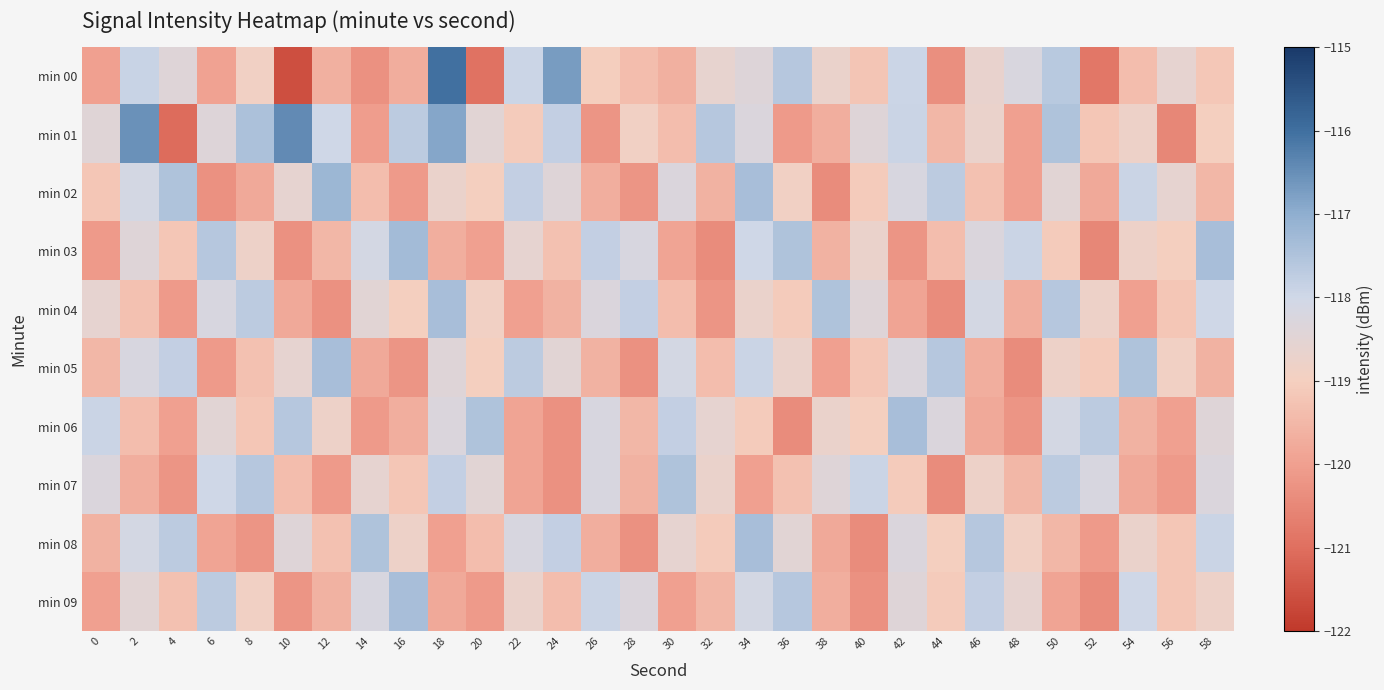

Rank the series by their maximum value, from highest to lowest.

min 00, min 01, min 02, min 03, min 04, min 05, min 06, min 08, min 09, min 07